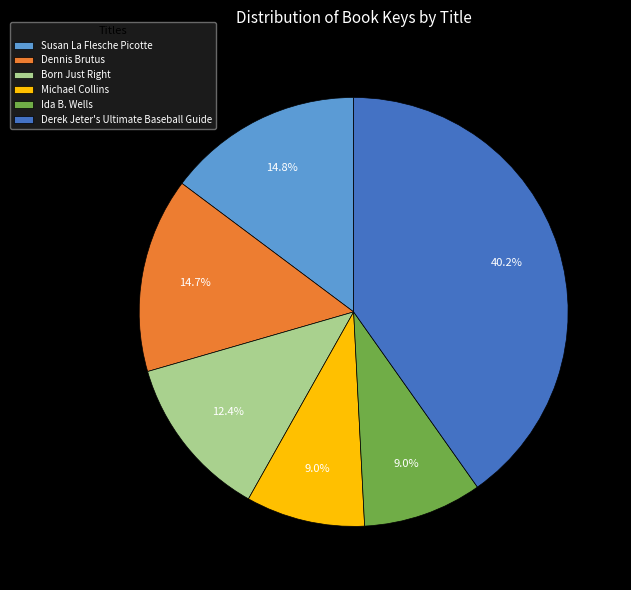

Does Dennis Brutus account for over 50% of the chart?

No